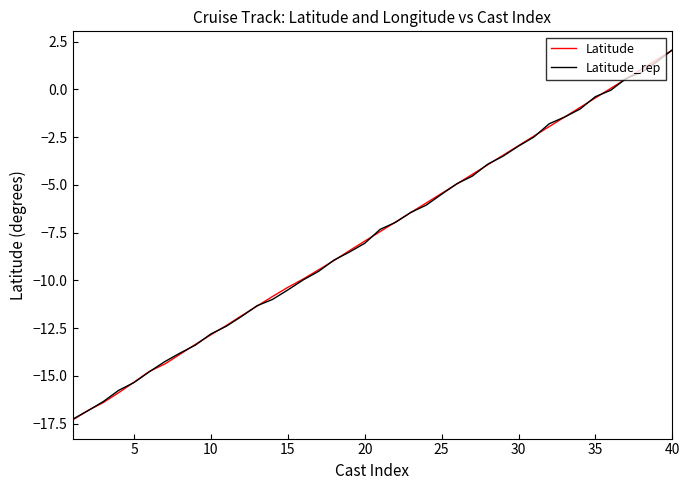

What is the minimum value for Latitude_rep?

-17.3